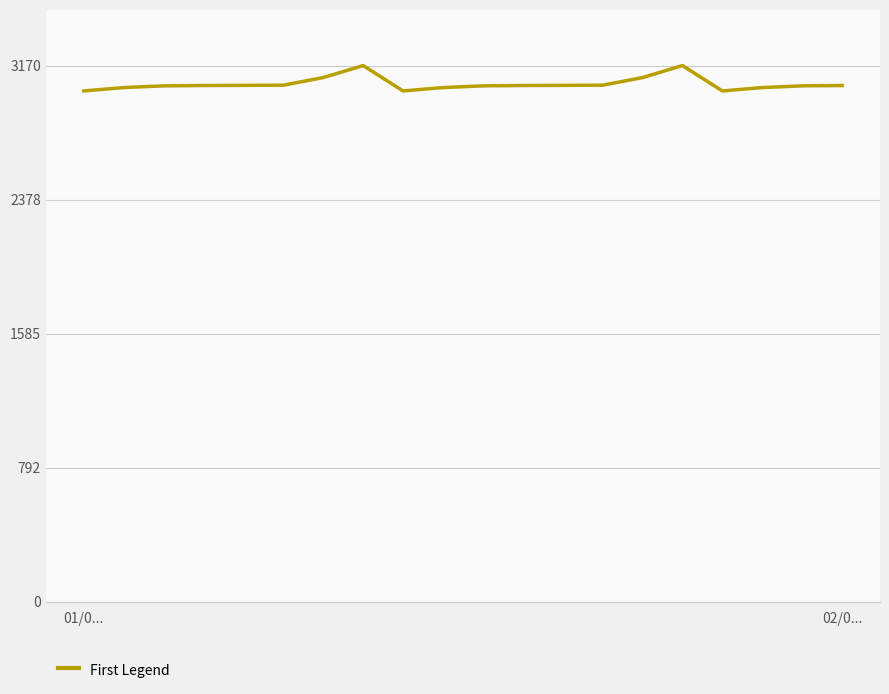

What is the difference between the maximum and minimum values?

150